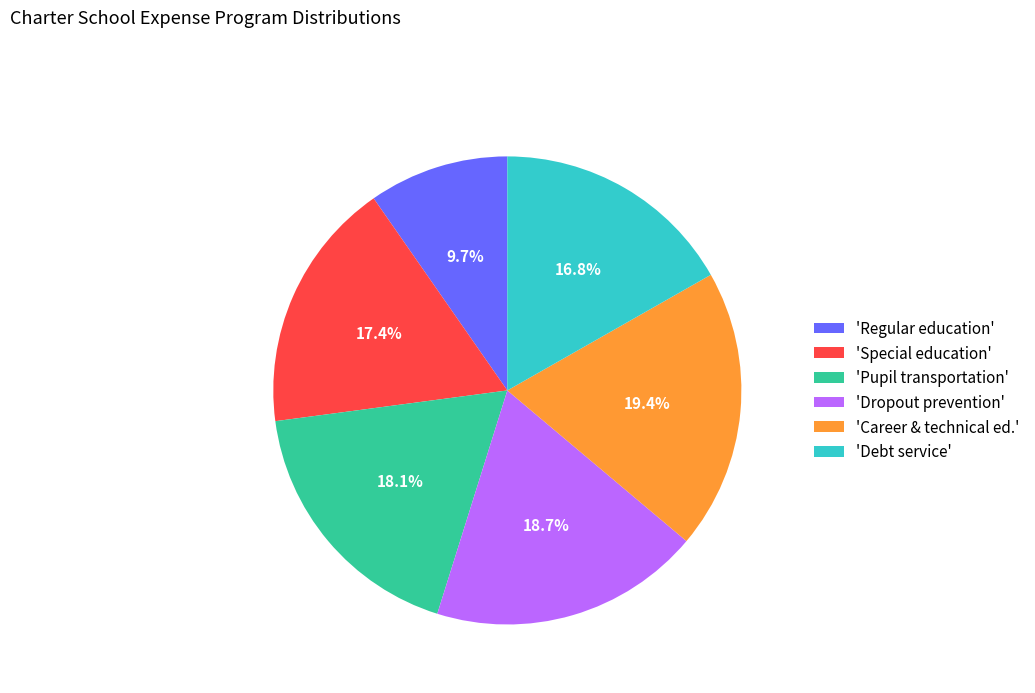

Does 'Special education' account for over 50% of the chart?

No